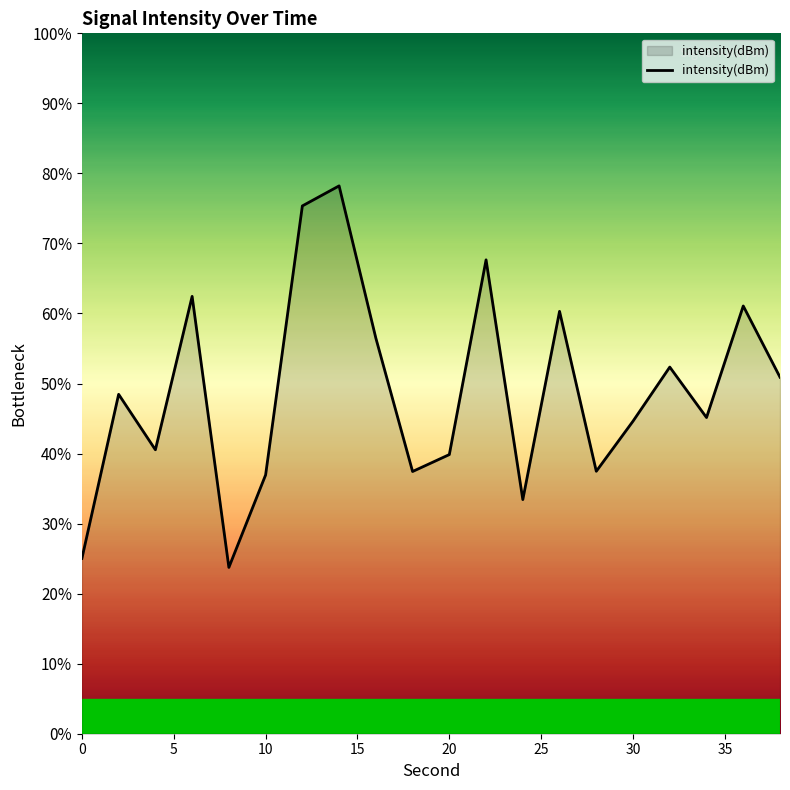

What is the difference between the maximum and minimum values?

54.5